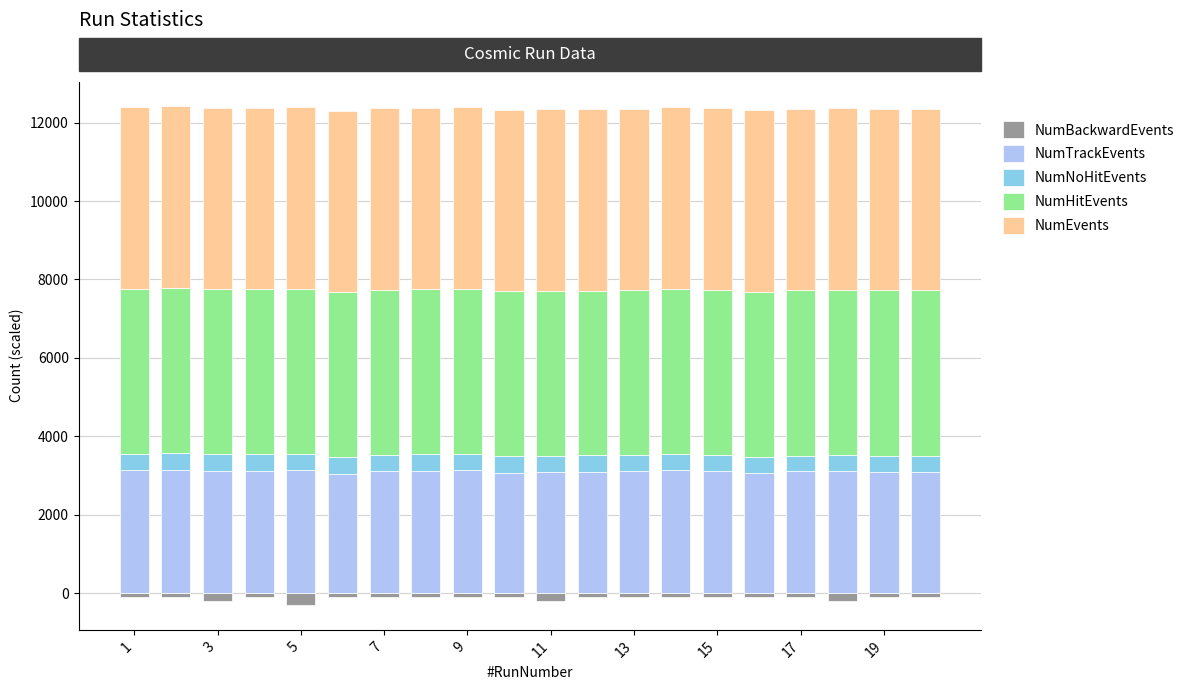

The NumEvents series shows 4626.6 at 19. True or false?

True